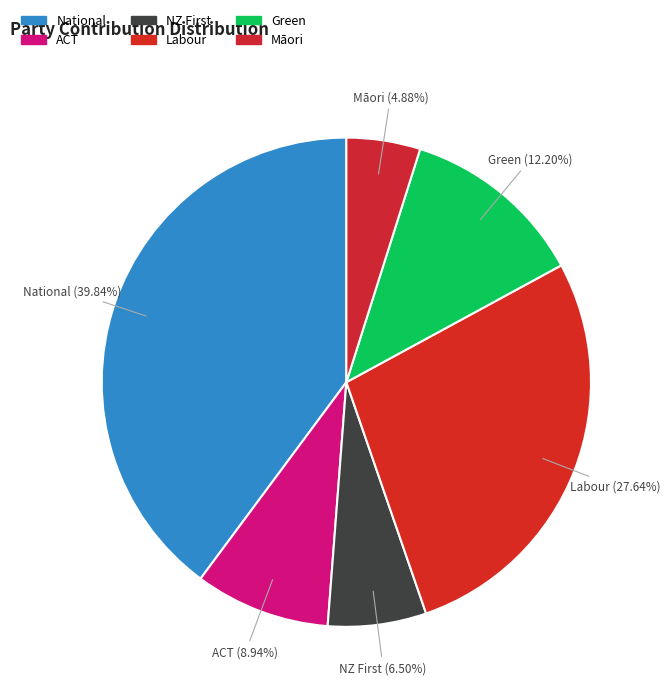

To the nearest percent, what is the difference between the National and Labour slice percentages?

12%